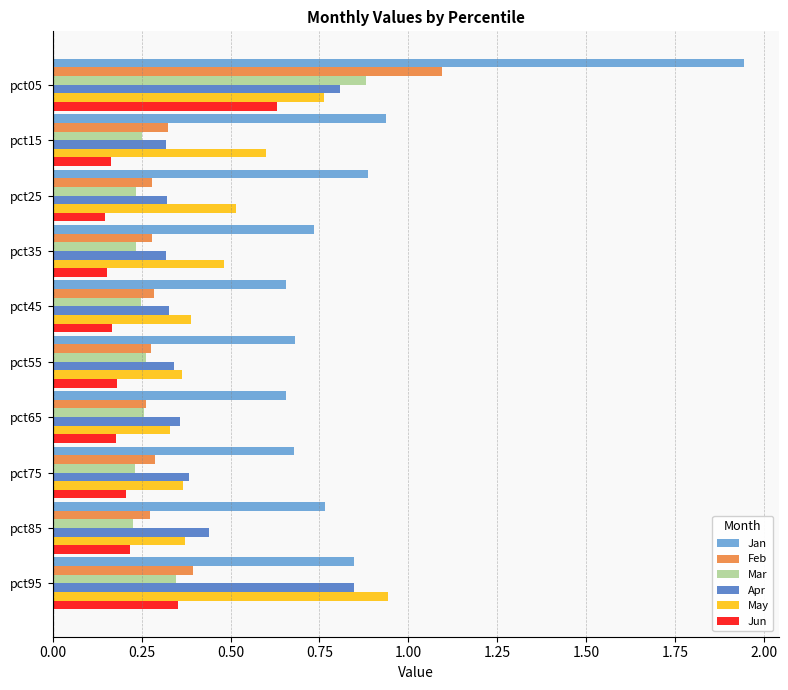

How many Feb values are between 0 and 1?

9